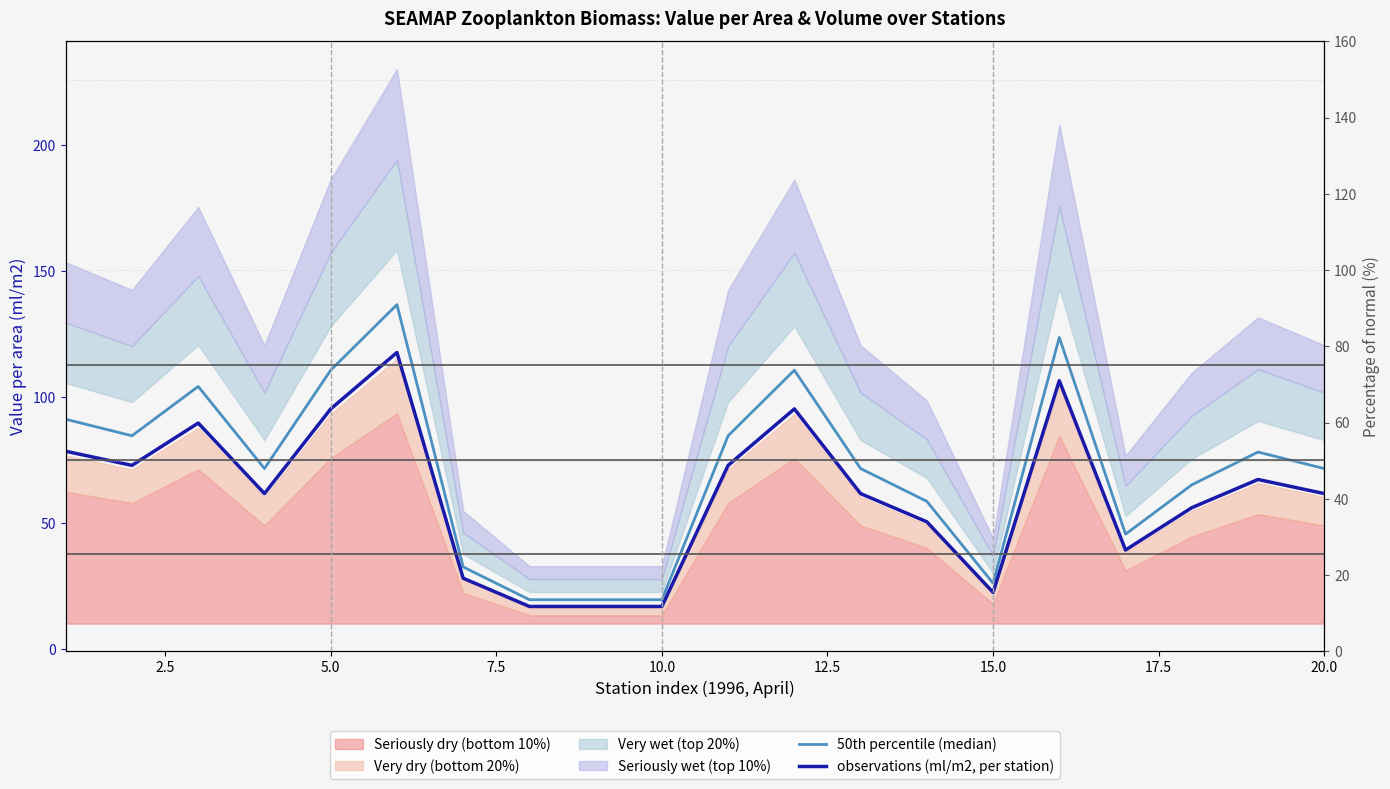

What is the sum of all 50th percentile (median) values?

1424.4